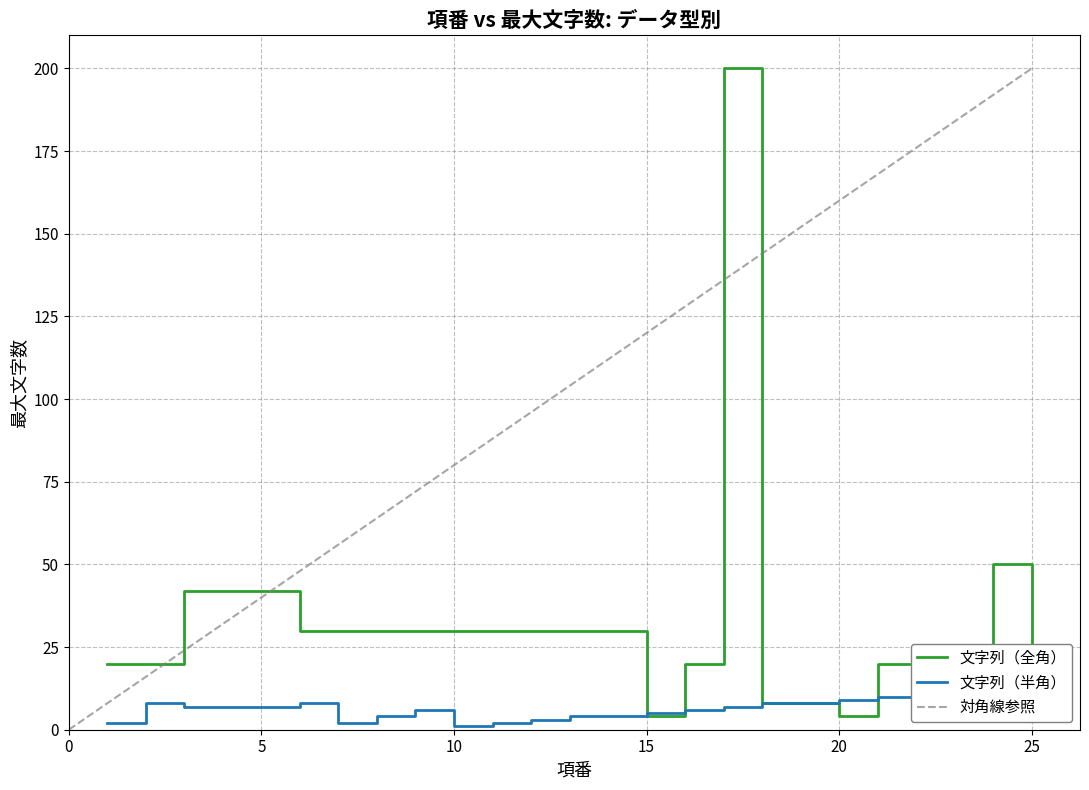

Is the value of 文字列（半角） at 7 greater than the value of 文字列（全角） at 11?

No